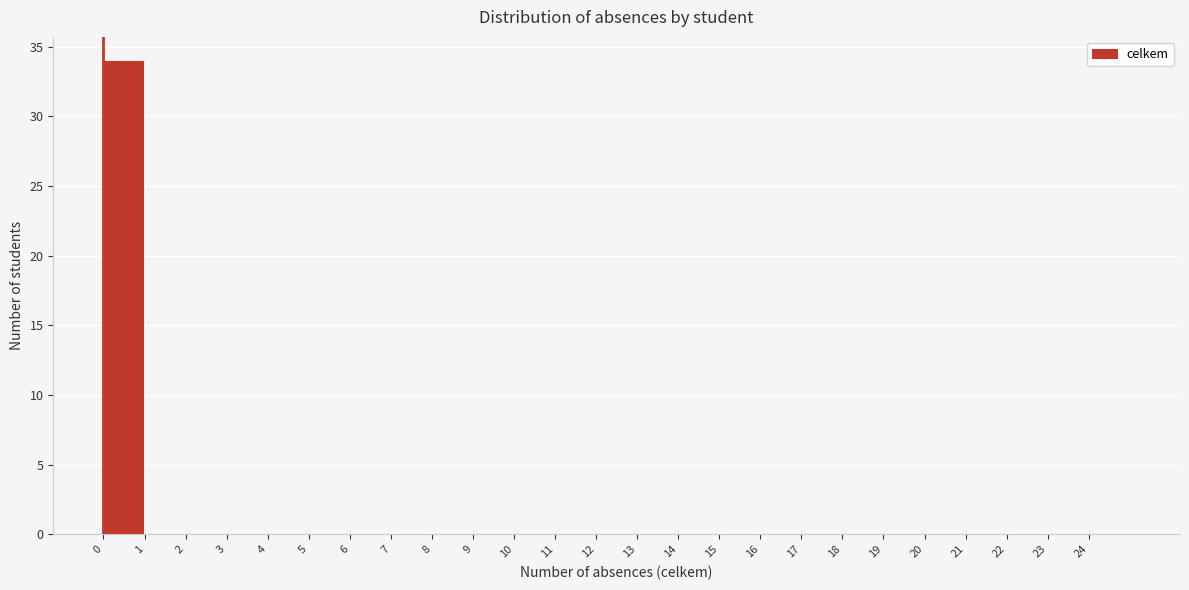

Reading left to right, transcribe this chart: for each bar, give the range it covers on the x-axis and its height. The values are not printed on the chart, so give them approximately, as read against the axis.

0 to 1: 34
1 to 2: 0
2 to 3: 0
3 to 4: 0
4 to 5: 0
5 to 6: 0
6 to 7: 0
7 to 8: 0
8 to 9: 0
9 to 10: 0
10 to 11: 0
11 to 12: 0
12 to 13: 0
13 to 14: 0
14 to 15: 0
15 to 16: 0
16 to 17: 0
17 to 18: 0
18 to 19: 0
19 to 20: 0
20 to 21: 0
21 to 22: 0
22 to 23: 0
23 to 24: 0
24 to 25: 0